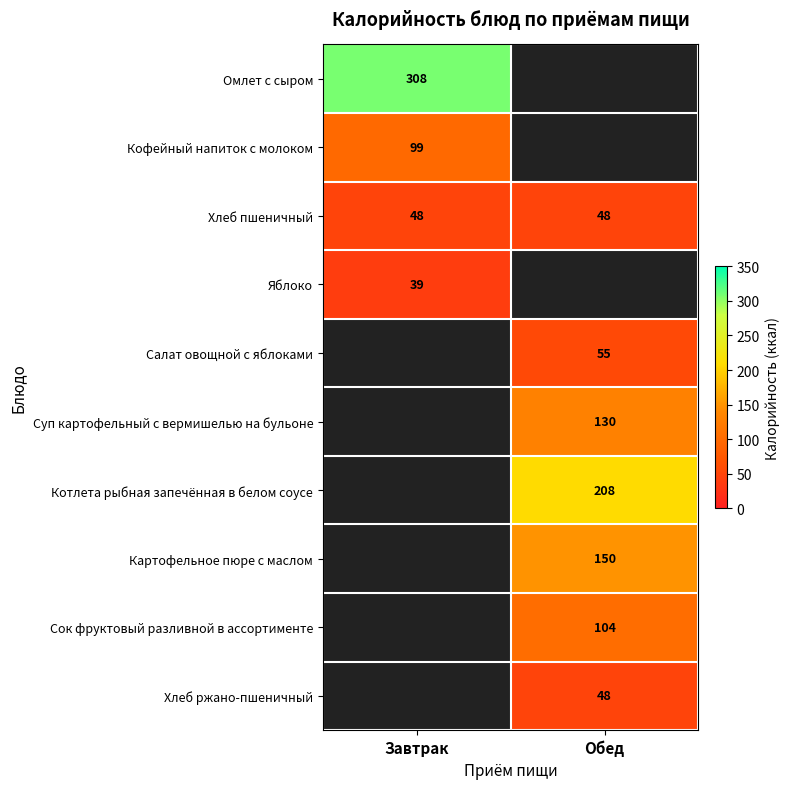

True or false: Суп картофельный с вермишелью на бульоне has a value of 67 at Обед.

False